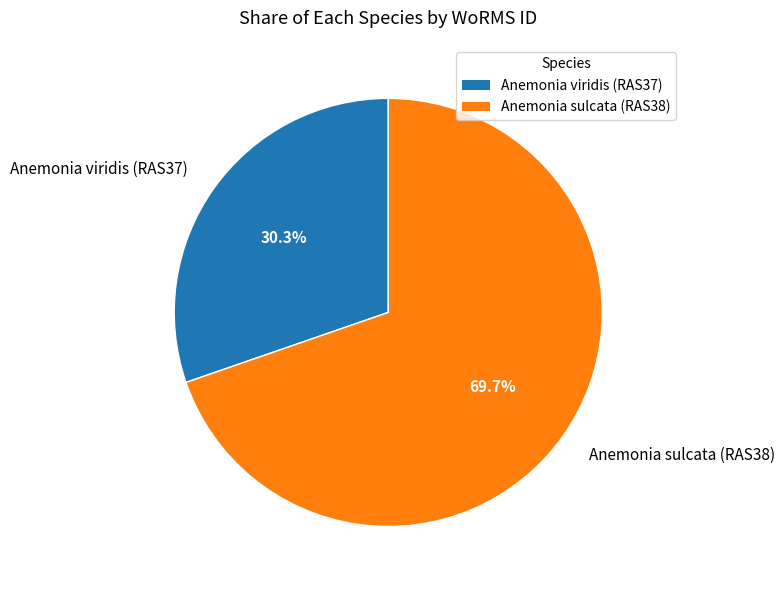

To the nearest percent, what is the combined percentage of Anemonia viridis (RAS37) and Anemonia sulcata (RAS38)?

100%